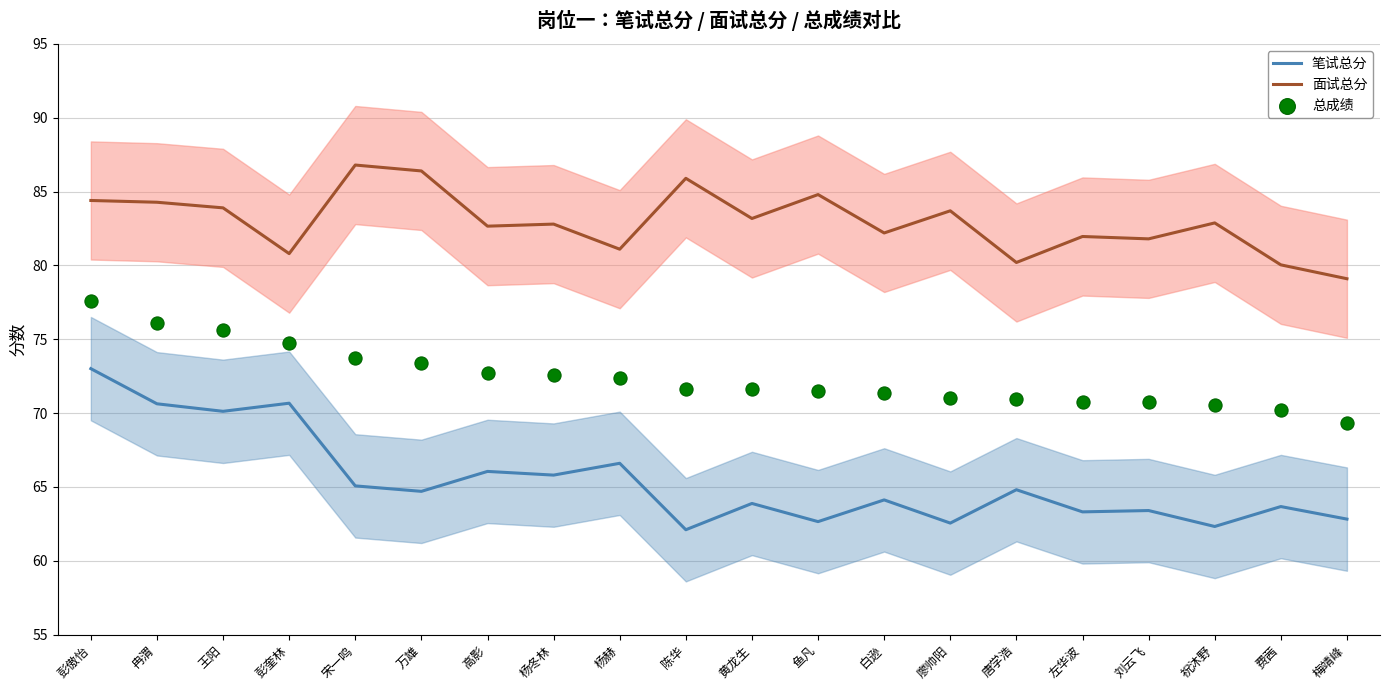

What are all the series names shown in the legend?

笔试总分, 面试总分, 总成绩